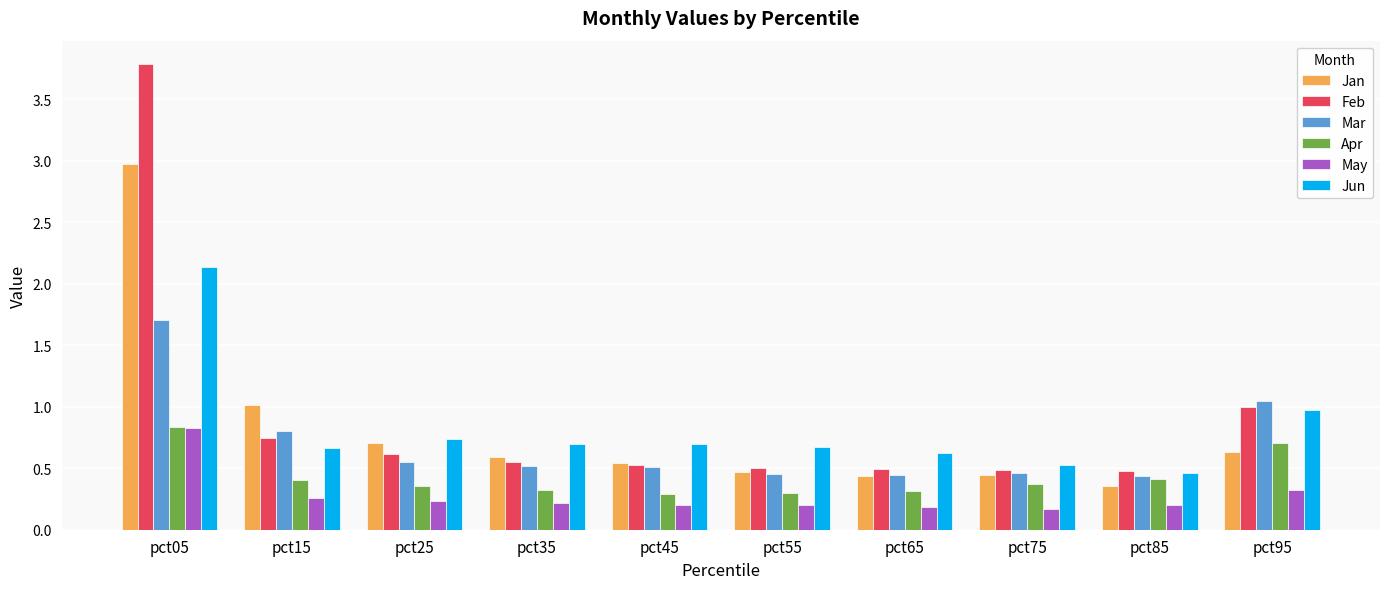

How many bars are there in total?

60